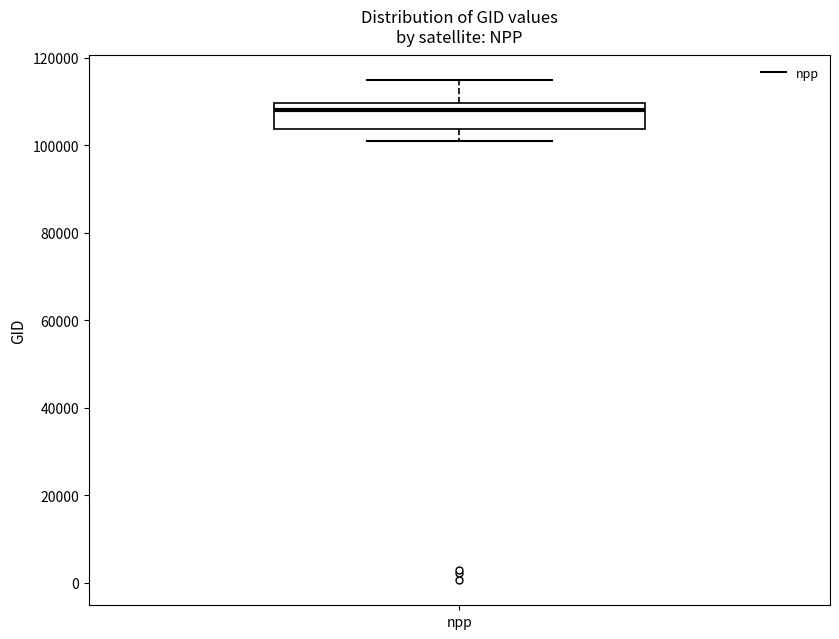

Where does the lower whisker of the box for npp end on the y-axis? The values are not printed on the chart, so give them approximately, as read against the axis.

100000